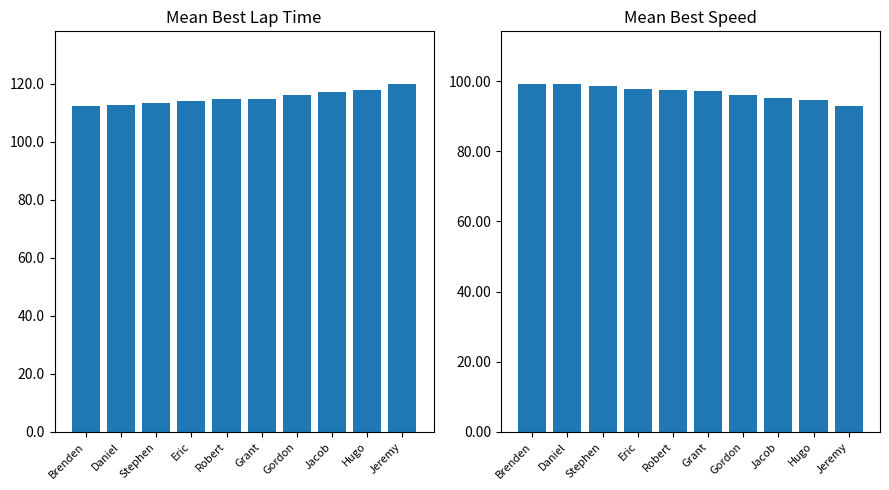

What is the approximate value of Best Lap time at Daniel?

112.6